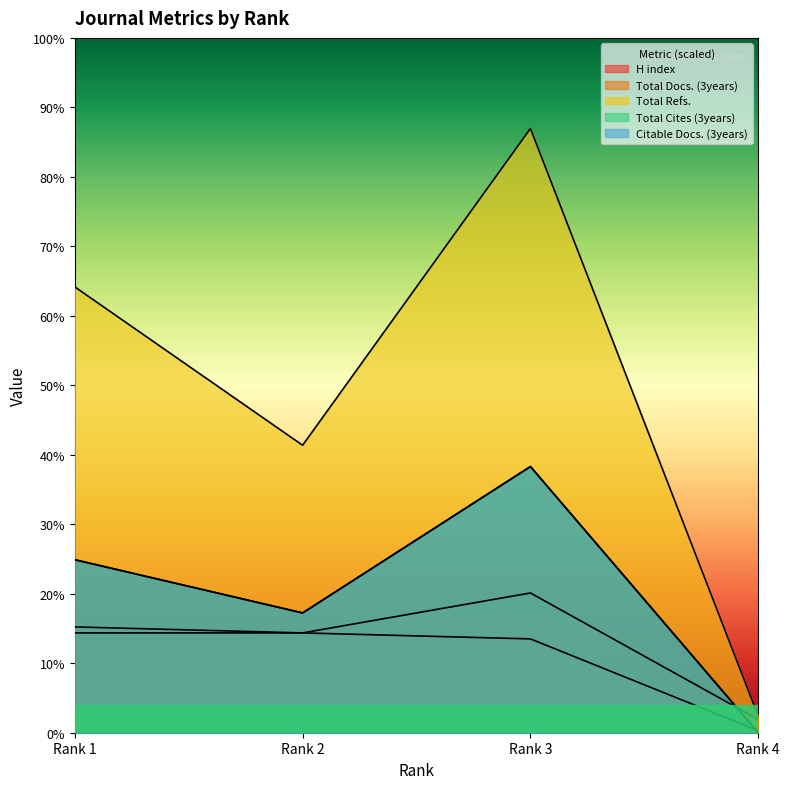

List the labels in order of H index value, smallest first.

Rank 4, Rank 3, Rank 2, Rank 1